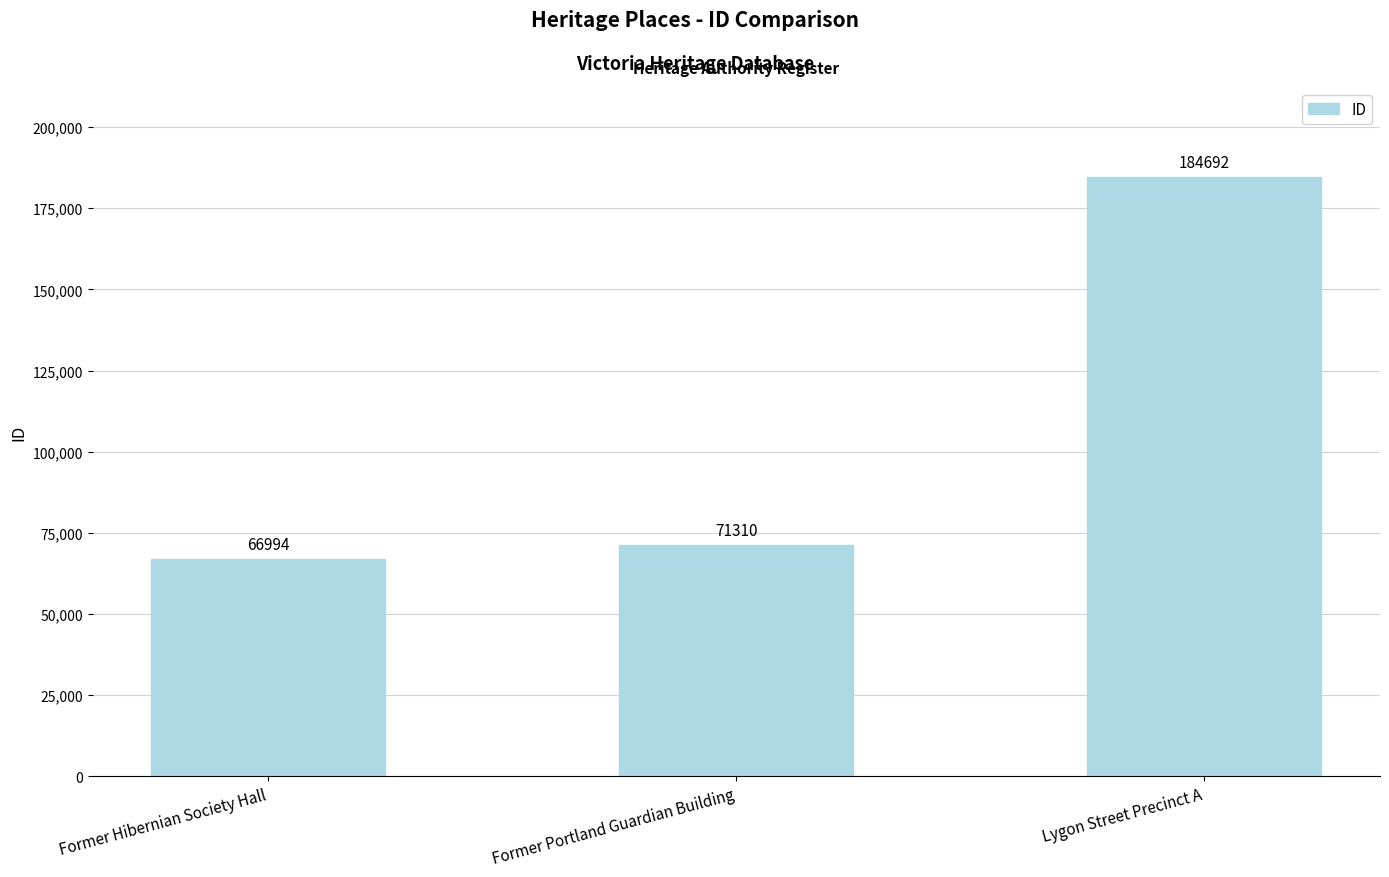

Where is the data nearest to the value 125843?

Former Portland Guardian Building